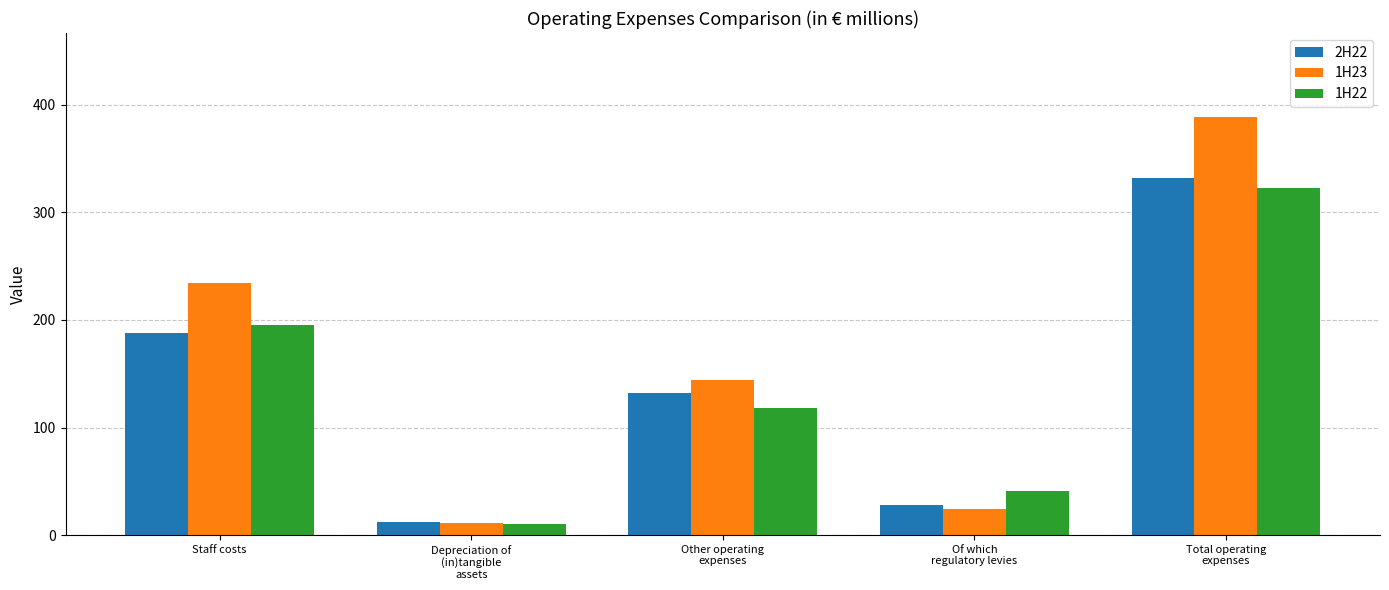

What is the minimum value shown in the chart?

10